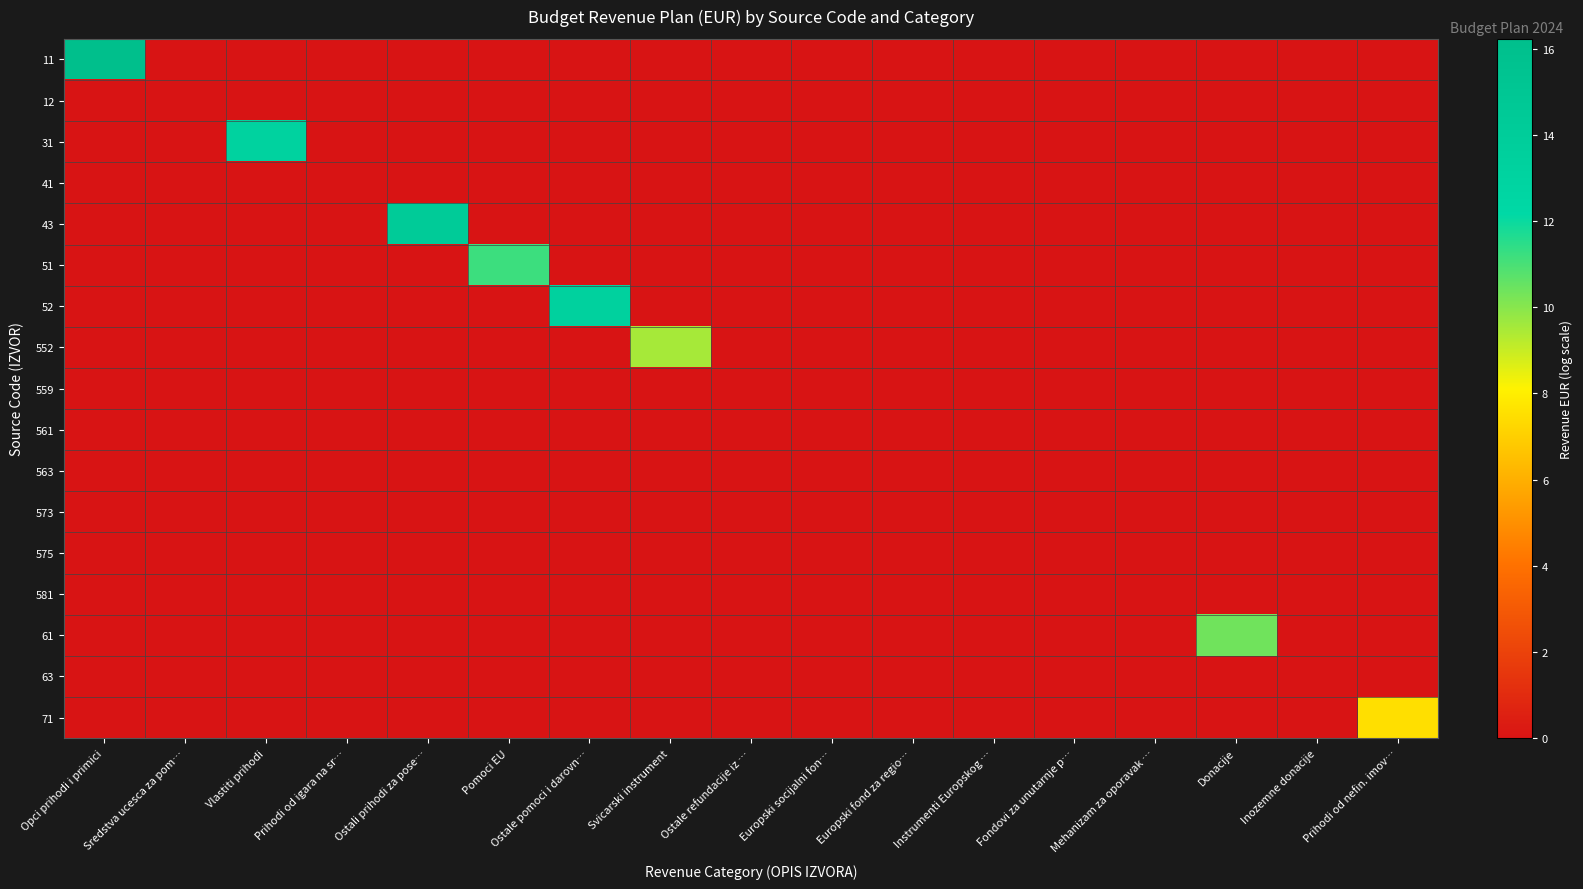

Which series changed the most between Fondovi za unutarnje p… and Donacije?

61